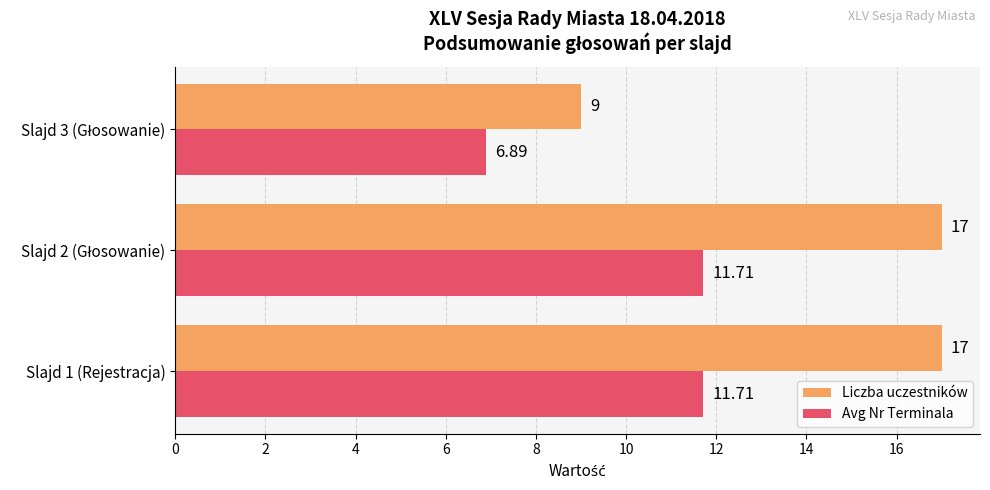

What is the average value of the Liczba uczestników series?

14.3